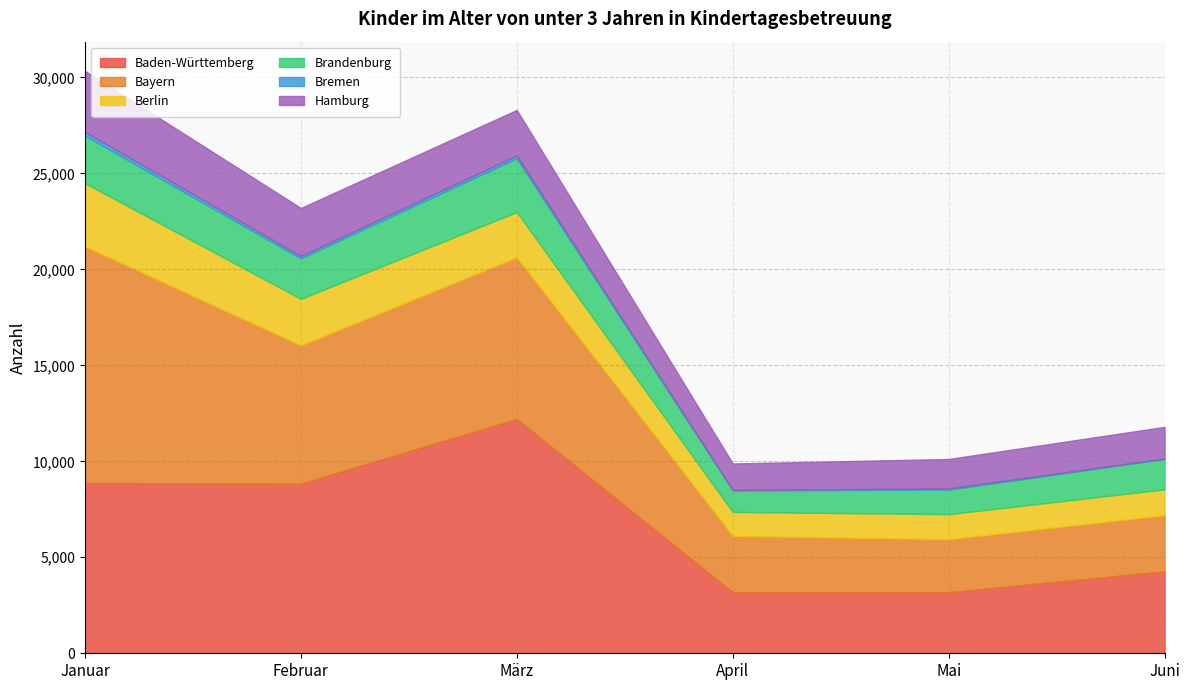

True or false: Bremen and Bayern cross at least once.

False